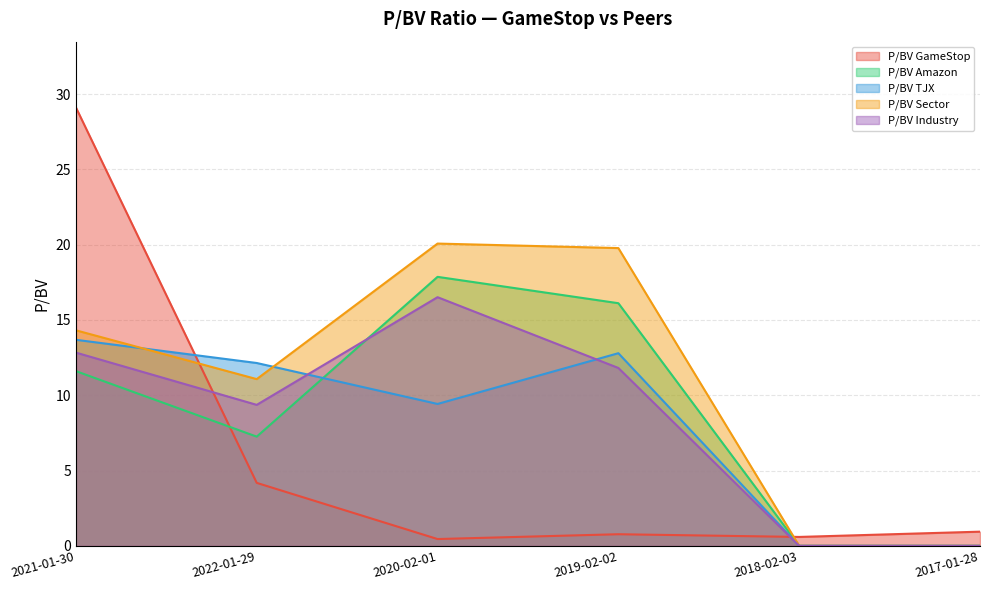

Reading right to left, what are all the values shown in this chart?

P/BV GameStop: 0.9	0.6	0.8	0.5	4.2	29.1
P/BV Amazon: 0.0	0.0	16.1	17.9	7.2	11.6
P/BV TJX: 0.0	0.0	12.8	9.4	12.1	13.7
P/BV Sector: 0.0	0.0	19.8	20.1	11.1	14.3
P/BV Industry: 0.0	0.0	11.8	16.5	9.4	12.8